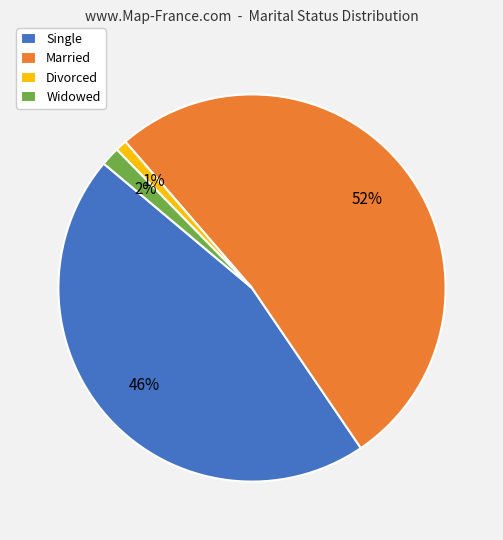

The Widowed slice represents 2% of the pie. True or false?

True